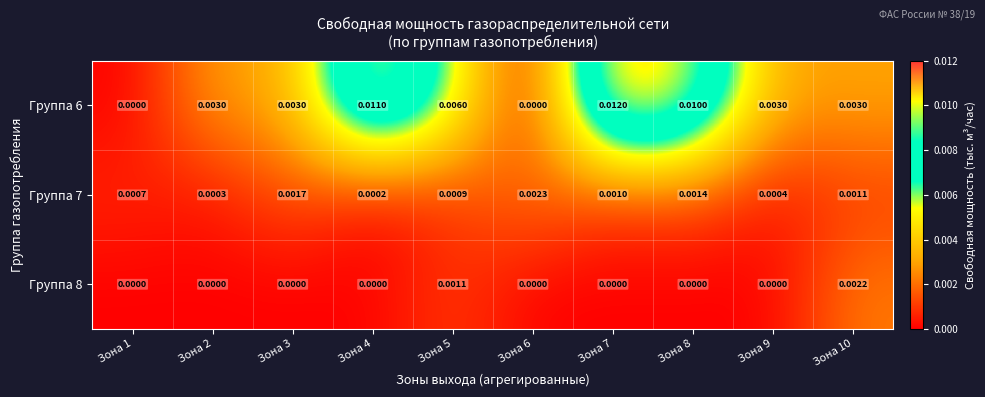

Is the value of Группа 7 at Зона 1 greater than the value of Группа 8 at Зона 9?

Yes